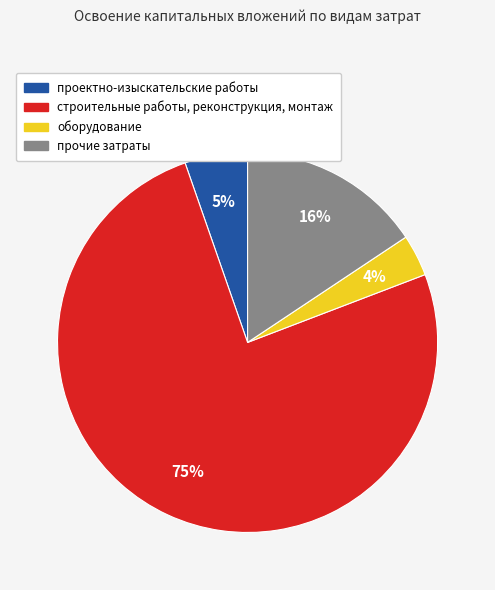

Is строительные работы, реконструкция, монтаж the majority of the pie?

Yes